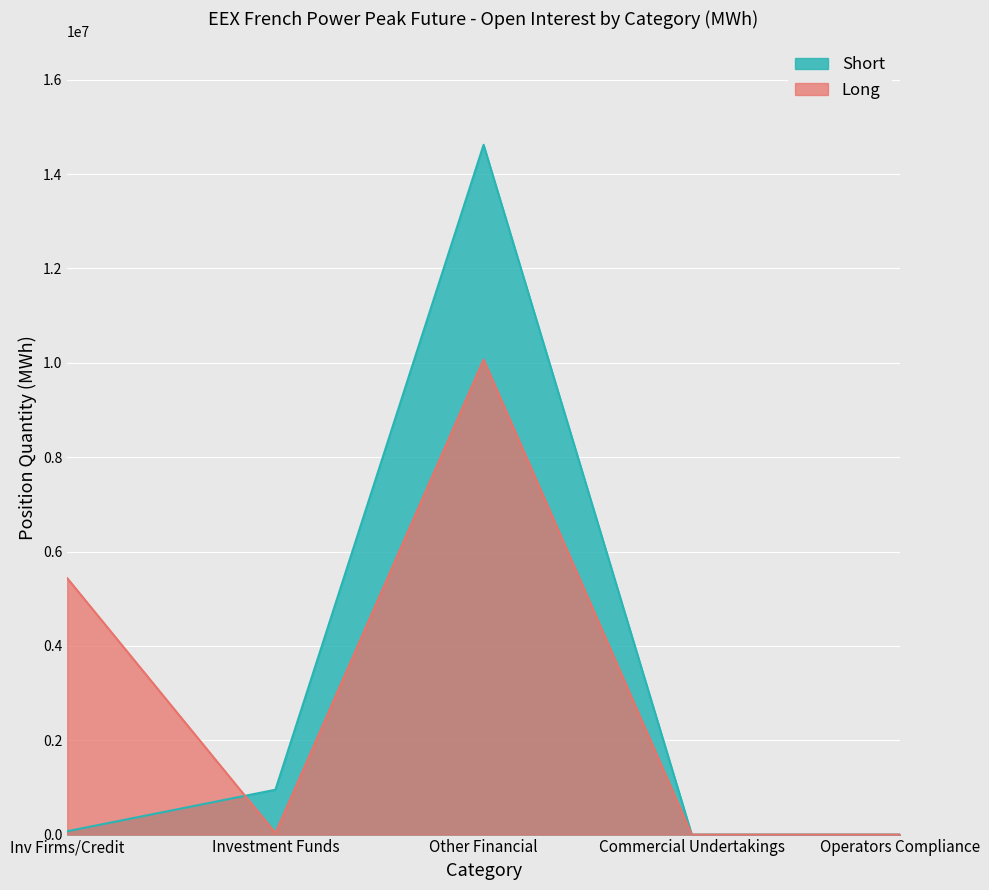

Which series has the widest spread of values?

Short